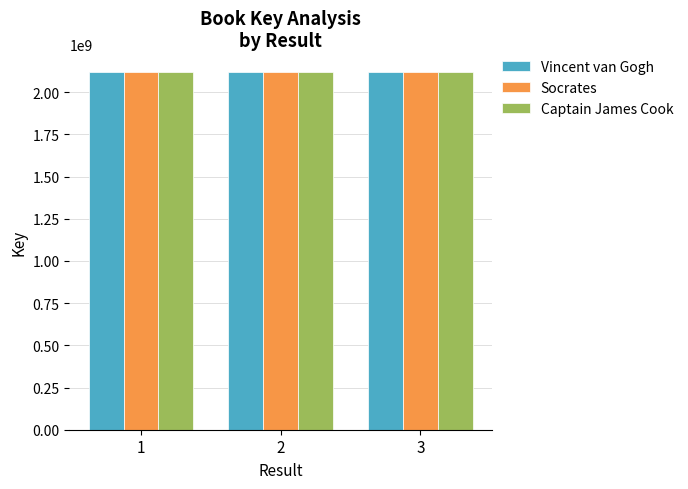

What are all the series names shown in the legend?

Vincent van Gogh, Socrates, Captain James Cook